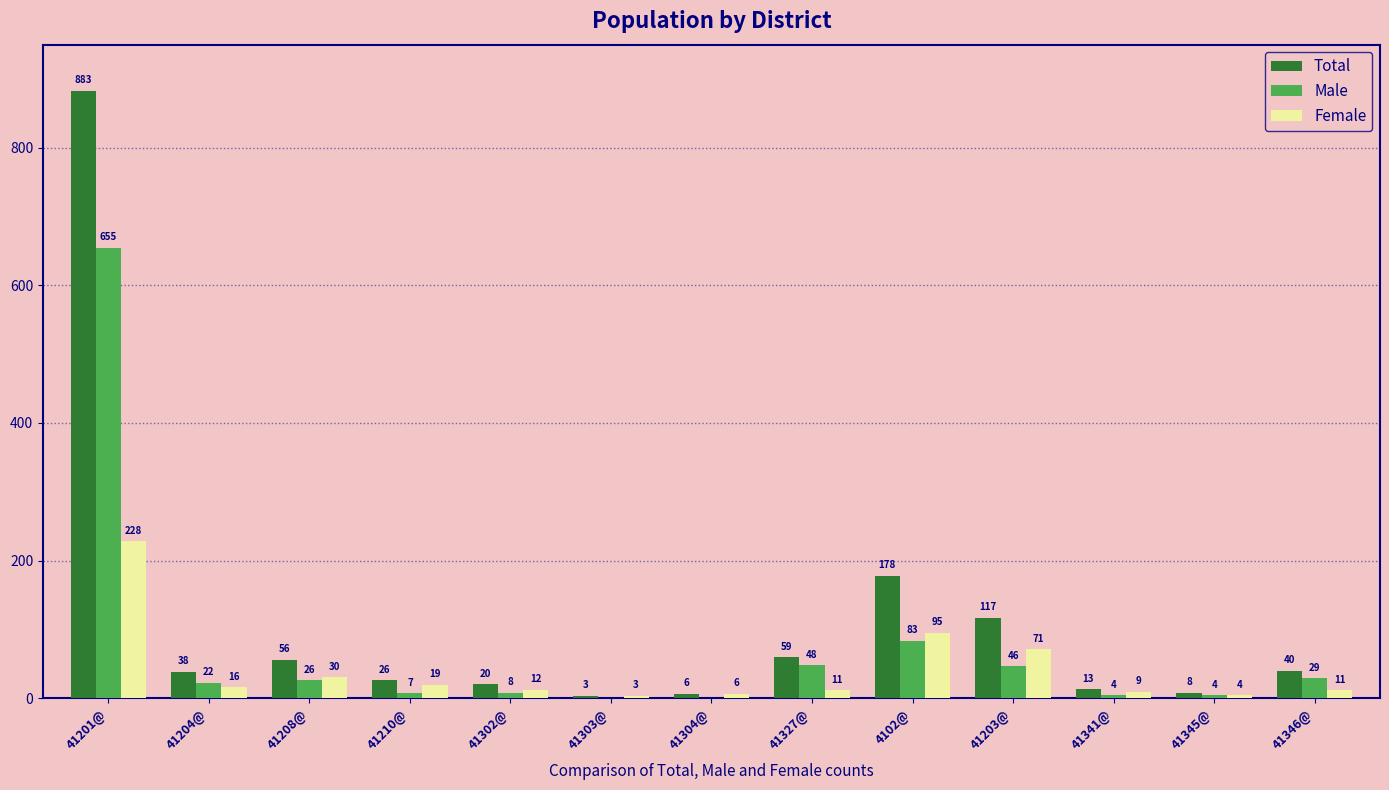

Between 41208@ and 41203@, which series saw the biggest shift?

Total